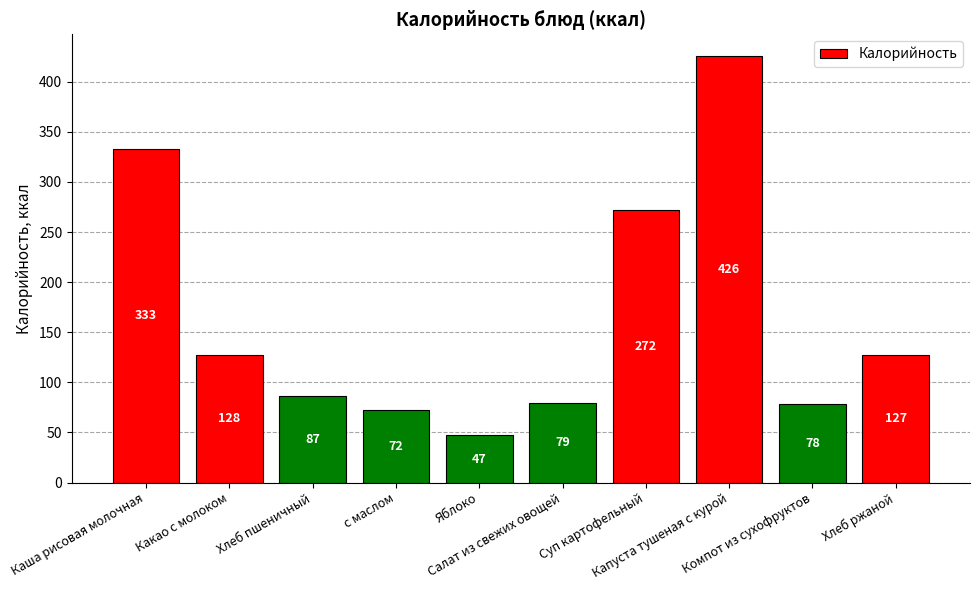

How many values are below 127?

5